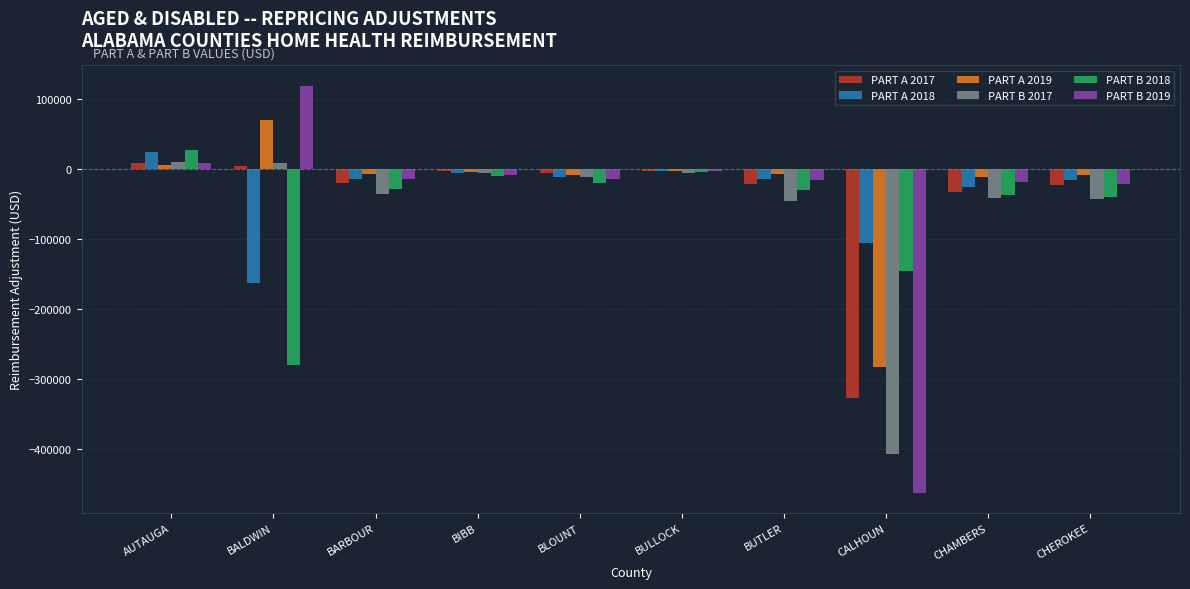

What is the difference between the PART A 2019 values at BUTLER and AUTAUGA?

12828.1